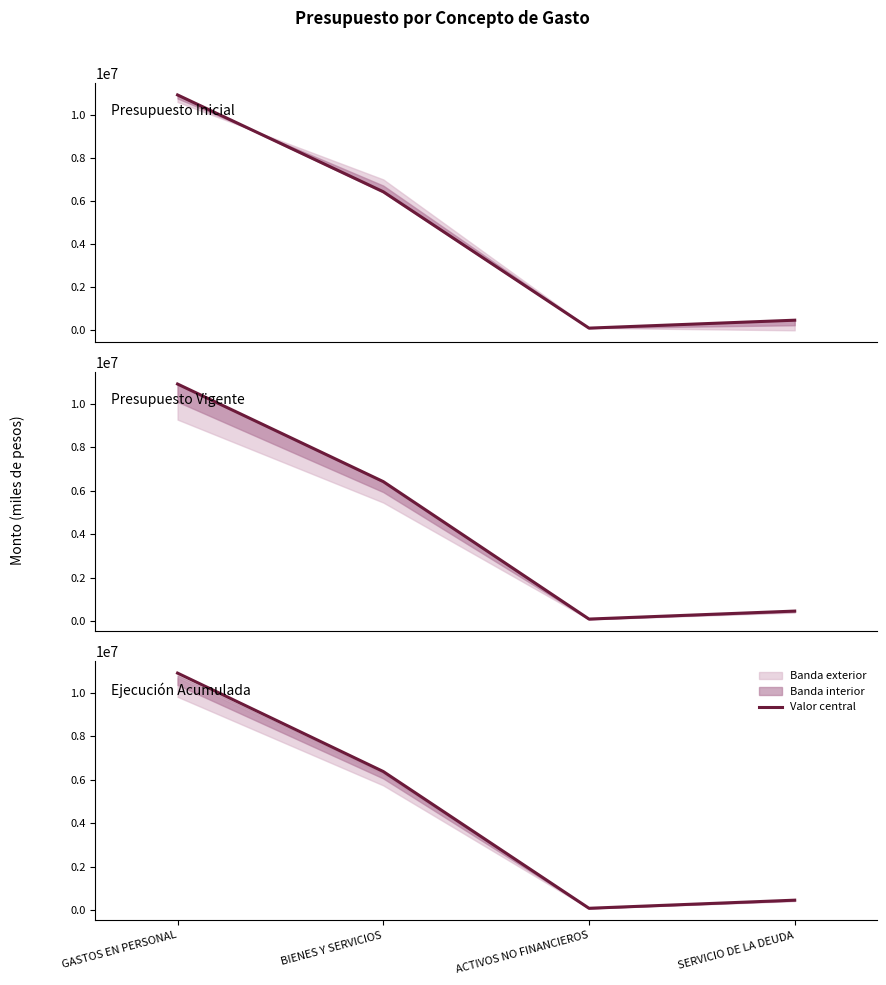

Where is the first local minimum for Presupuesto Vigente?

ACTIVOS NO FINANCIEROS